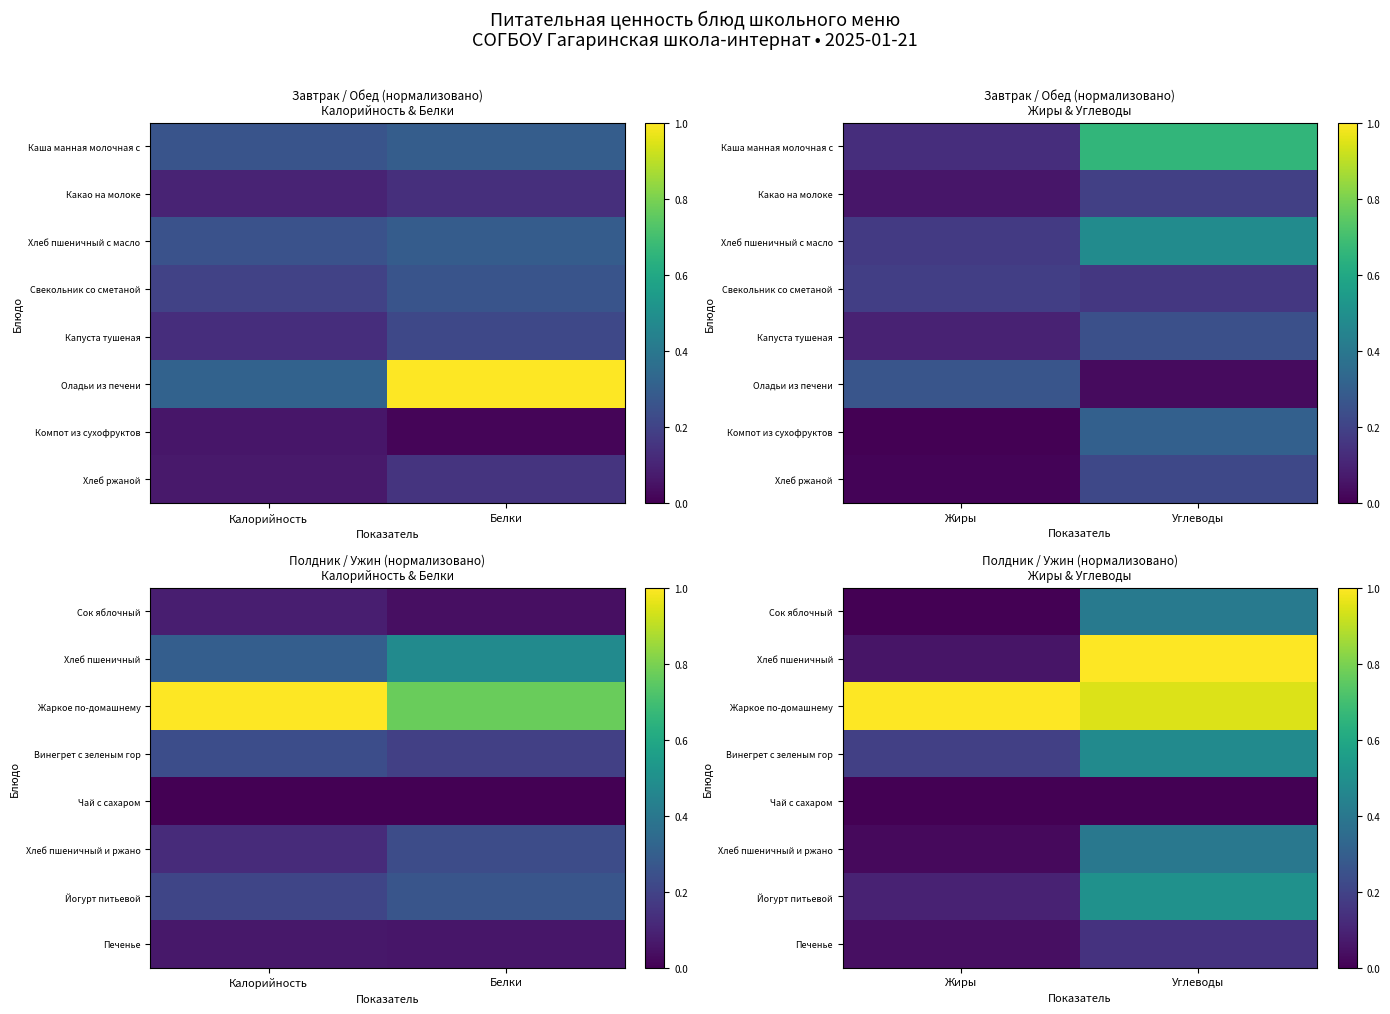

What is the difference between the highest and lowest values at Углеводы?

1.0